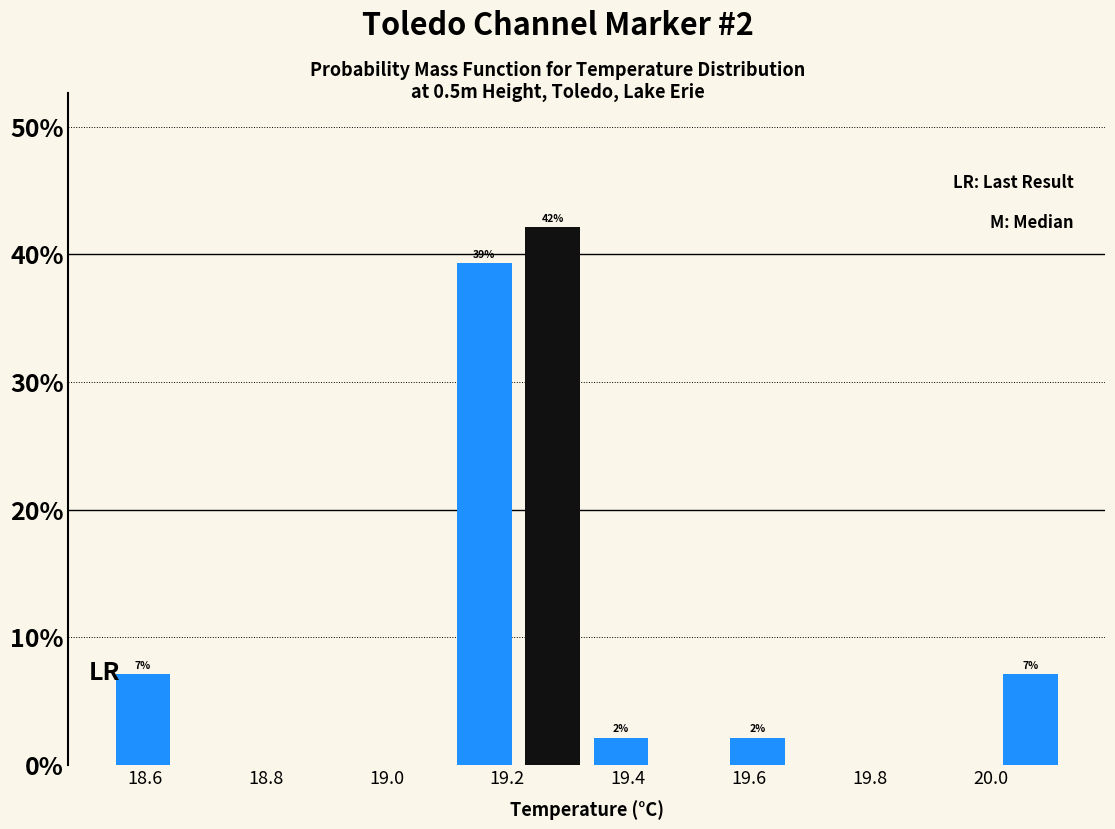

Over which range of the x-axis is the bar tallest?

19.22 to 19.34